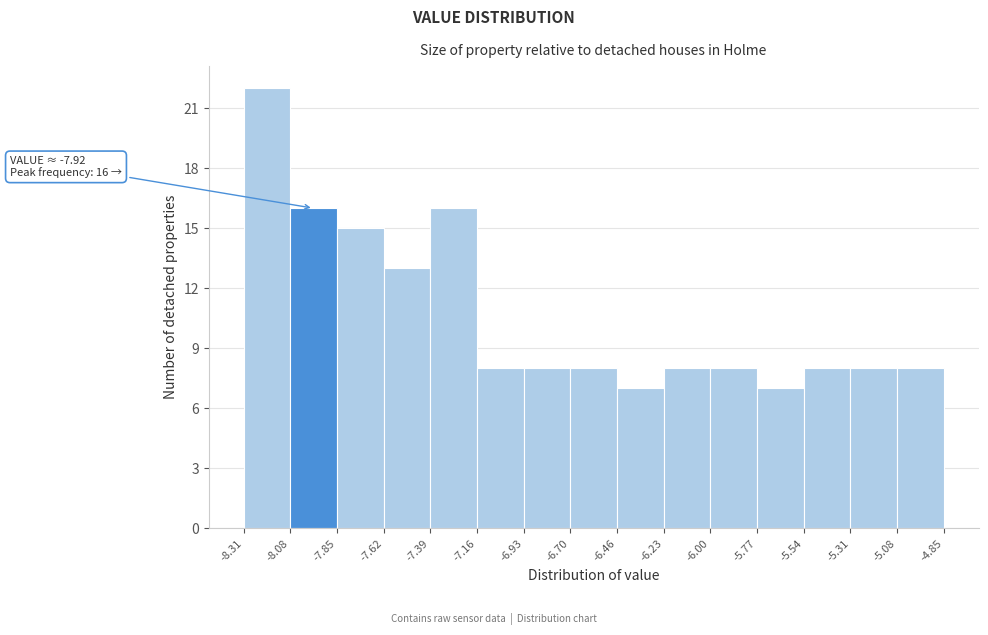

Which range on the x-axis has the tallest bar?

-8.31 to -8.08